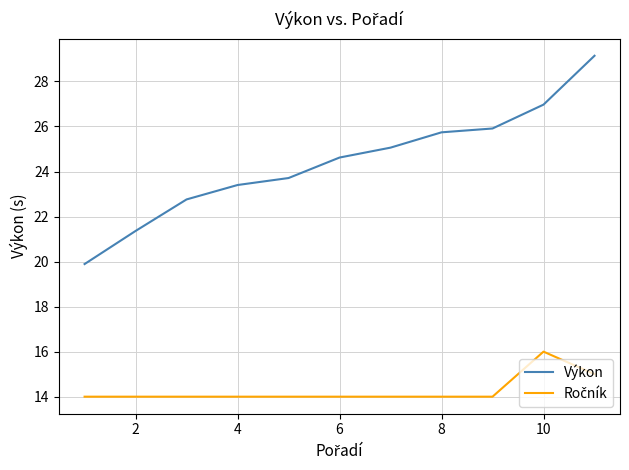

Which series has the largest range (max minus min)?

Výkon